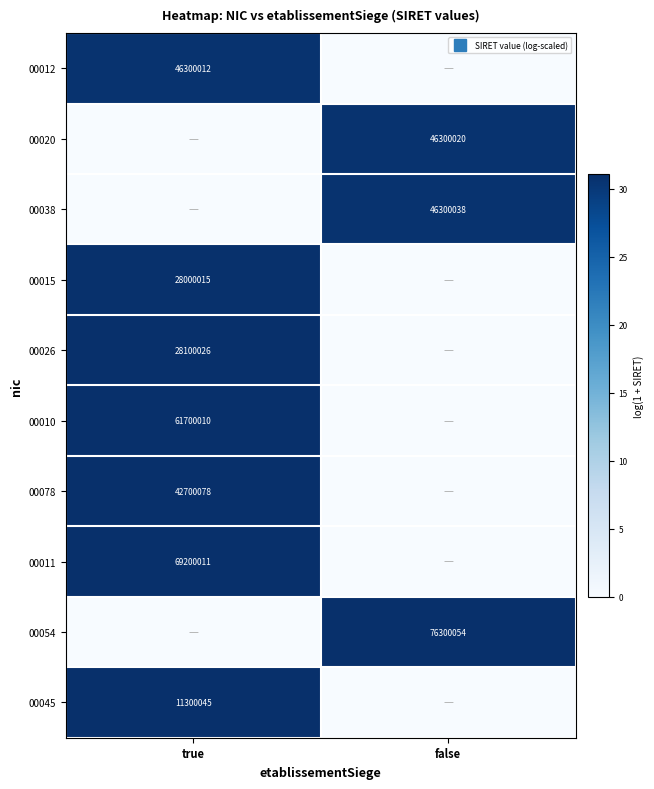

At which label does 00012 first exceed 30?

true